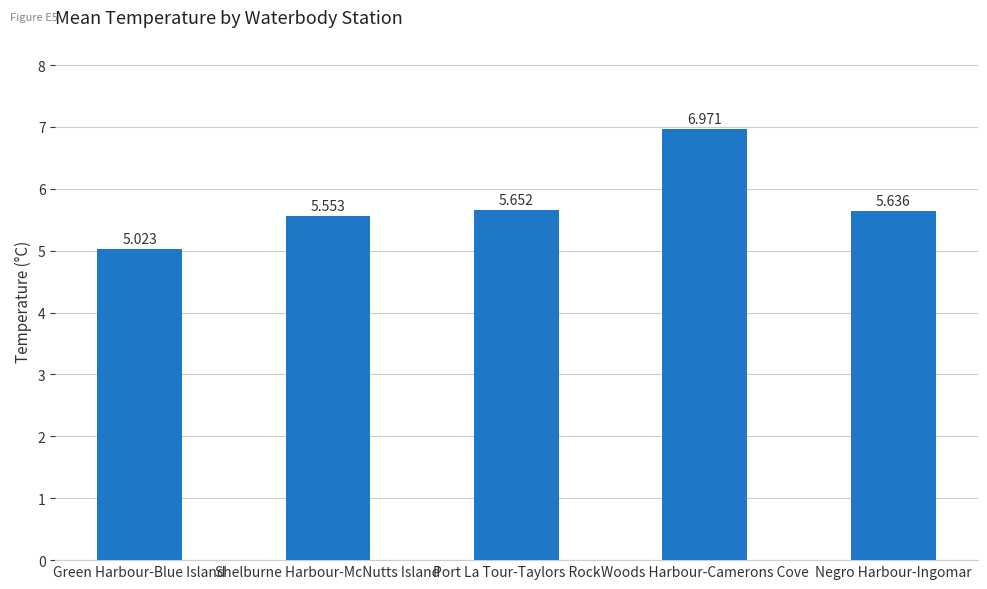

What is the ratio of the value at Negro Harbour-Ingomar to the value at Green Harbour-Blue Island?

1.1